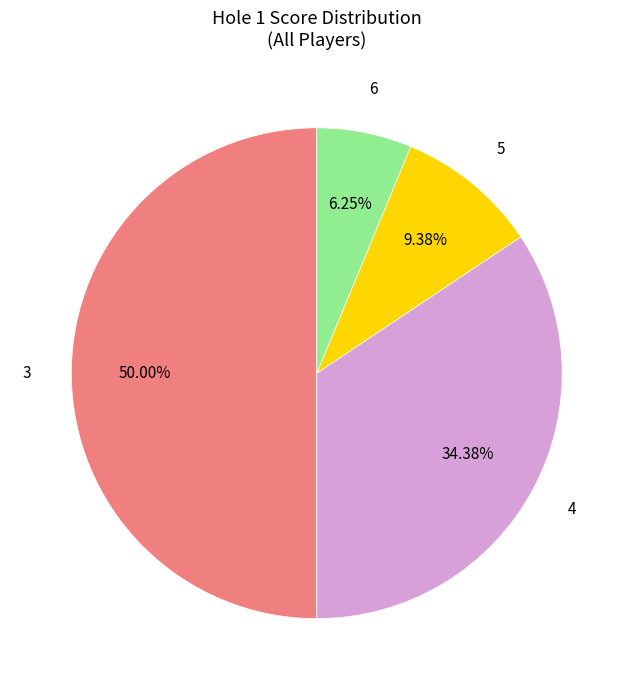

What is the total percentage of 3 and 6?

56.2%